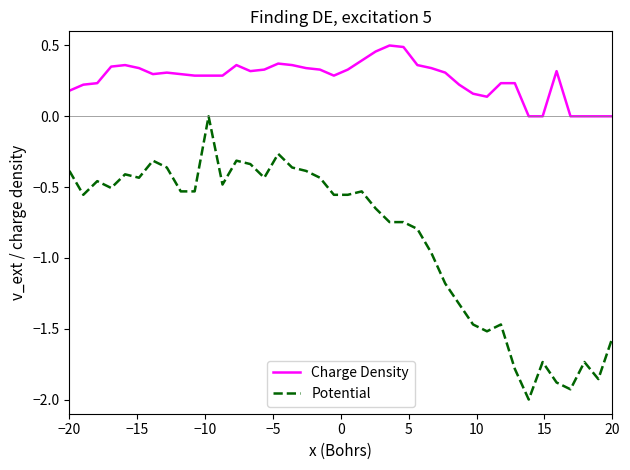

Which series has the largest range (max minus min)?

Potential